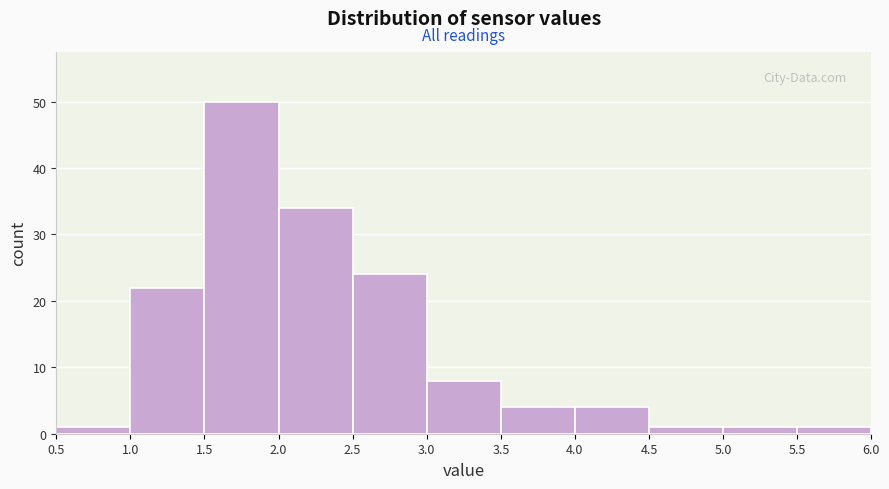

How tall is the bar that spans 1.0 to 1.5 on the x-axis? The values are not printed on the chart, so give them approximately, as read against the axis.

22